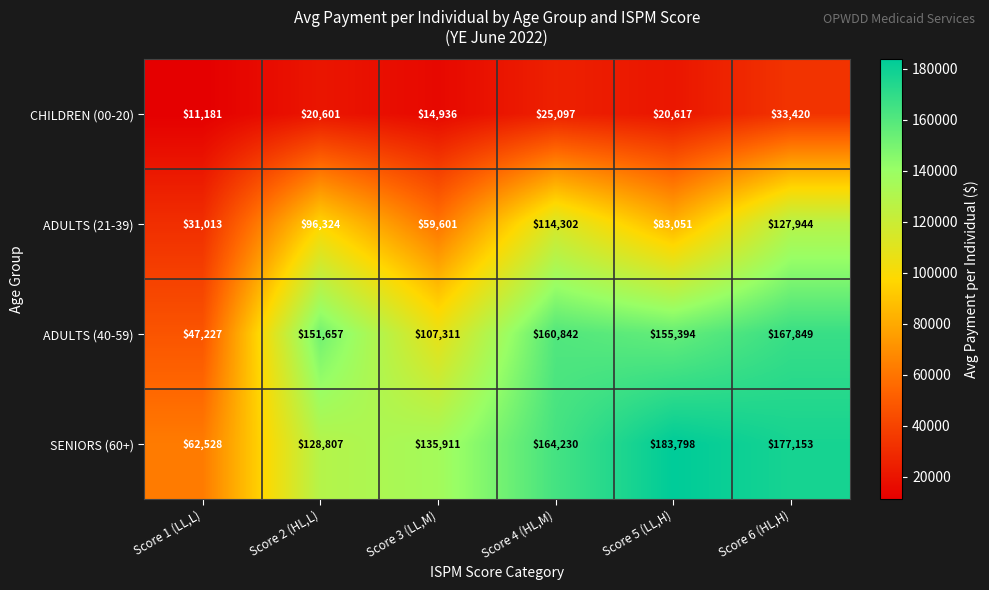

At which category is the sum across all series the highest?

Score 6 (HL,H)